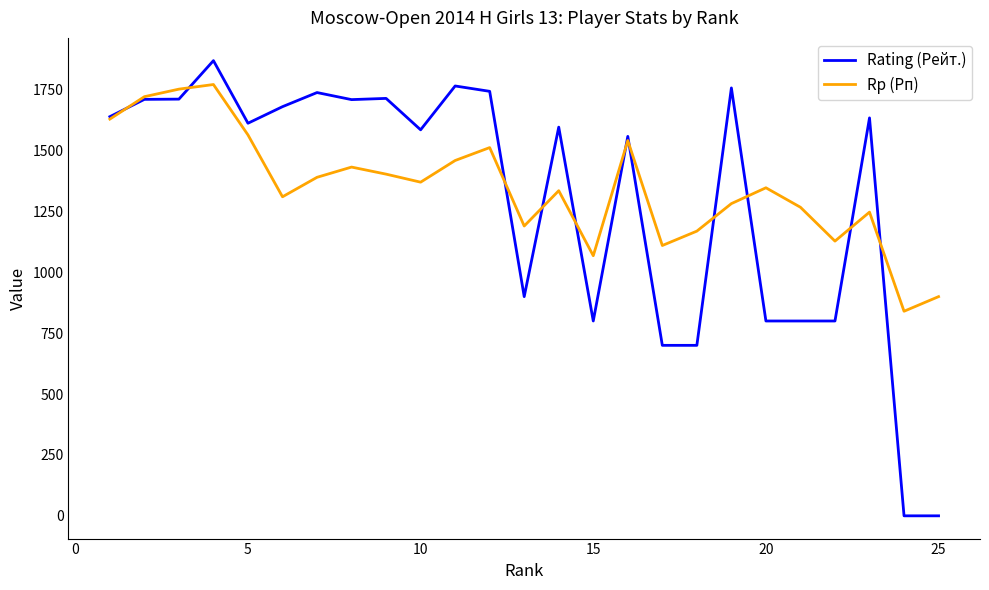

What is the greatest value displayed?

1869